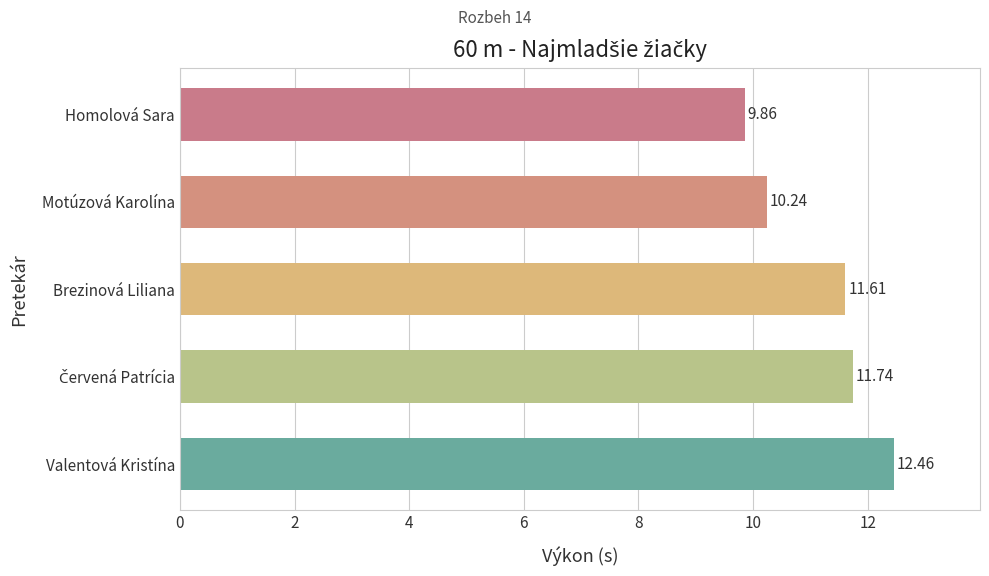

What is the difference between the maximum and minimum values?

2.6